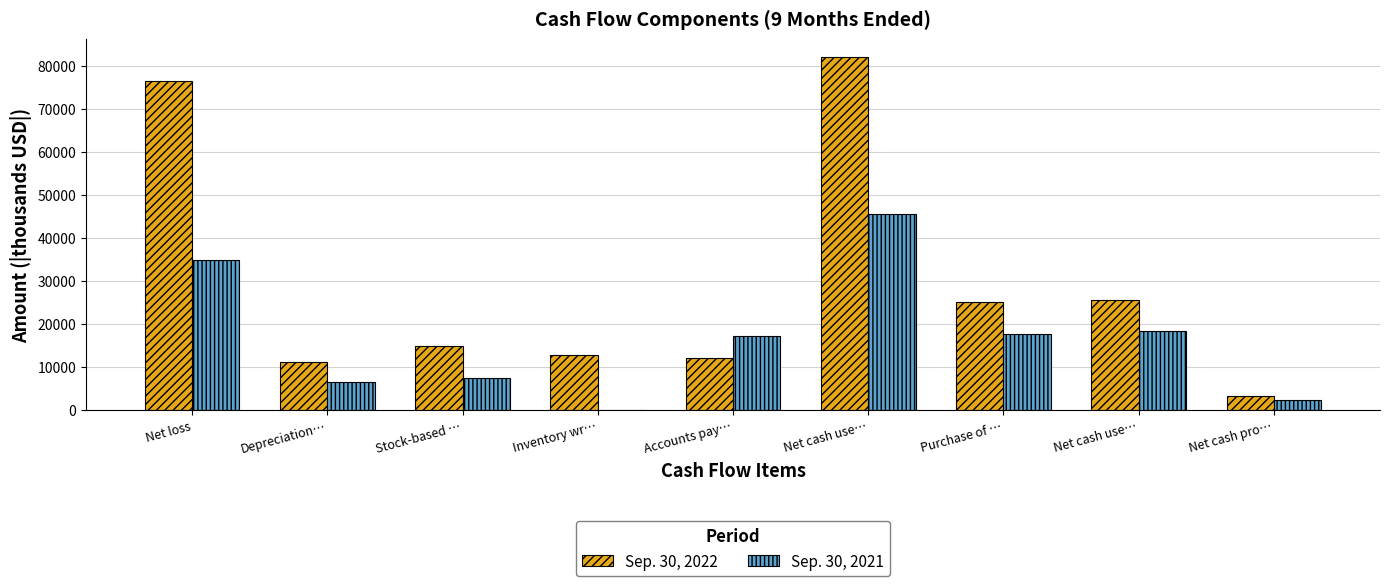

How many groups of bars are there?

9